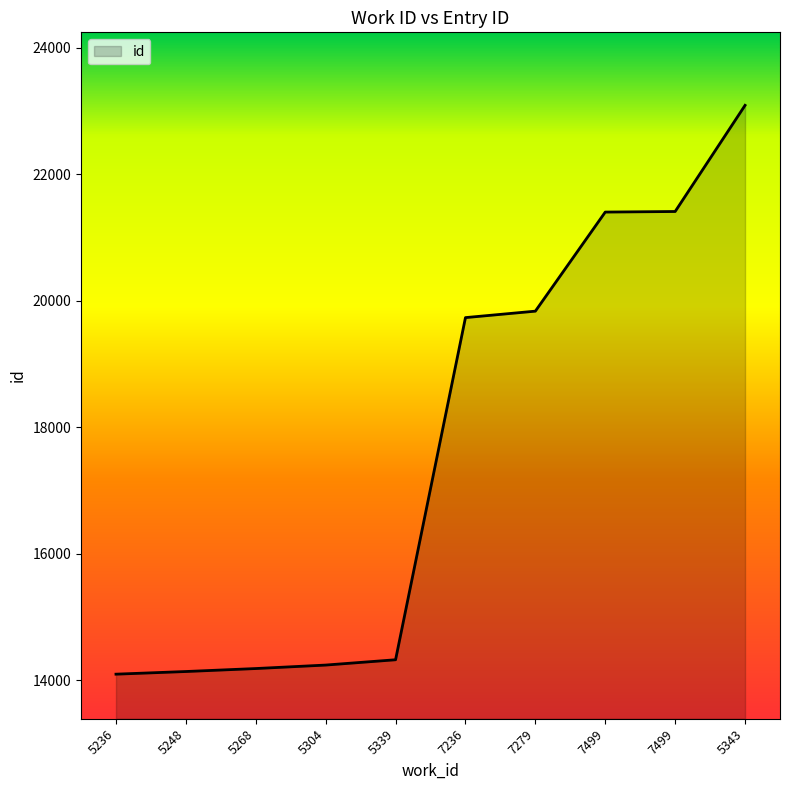

What is the maximum value shown in the chart?

23090